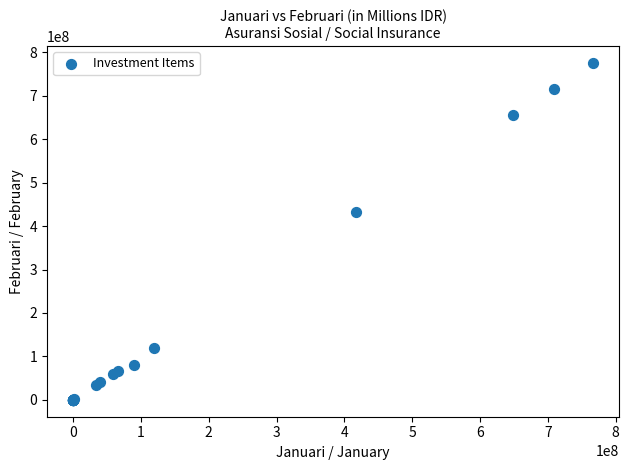

What Y value in the scatter plot is closest to 387668057?

431922189.2